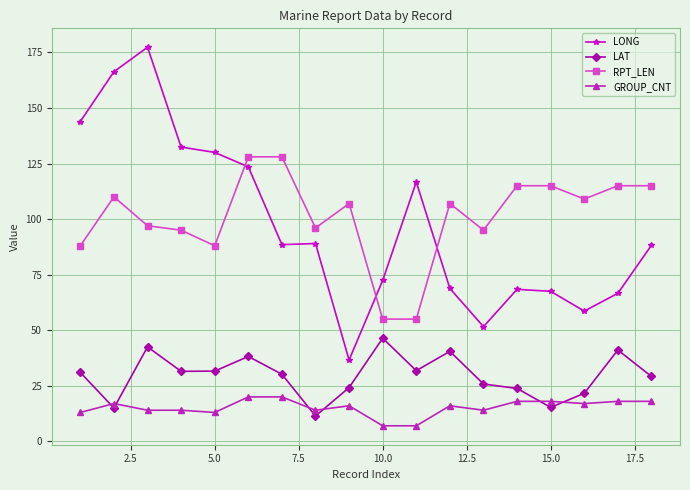

Does the chart display data point markers on the line(s)?

Yes